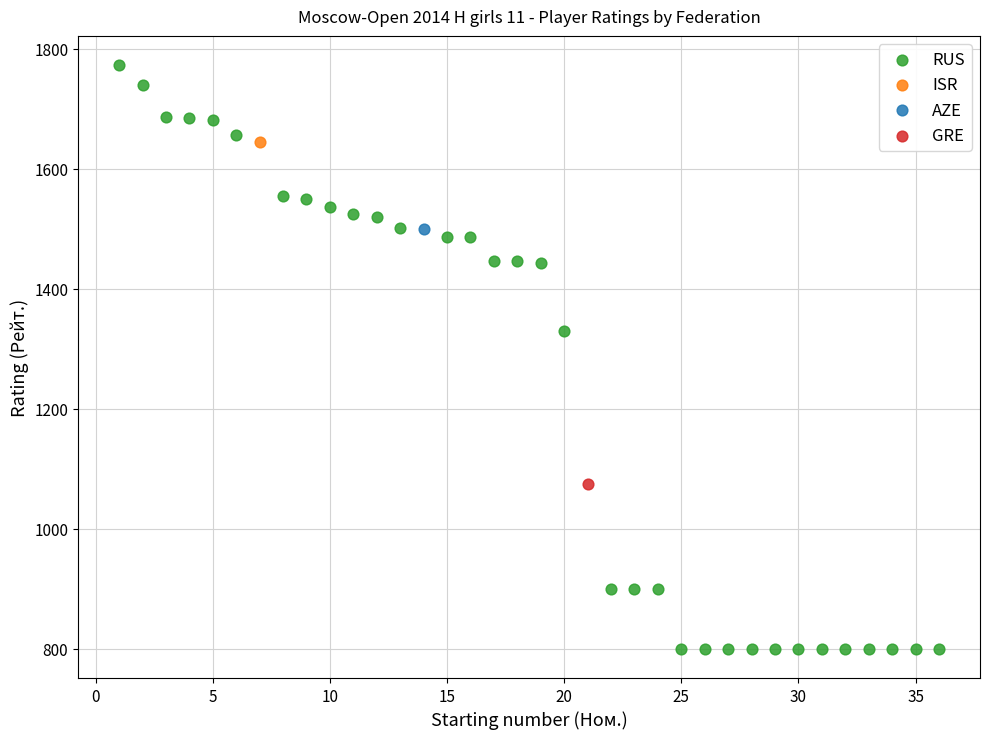

What are all the series names shown in the legend?

RUS, ISR, AZE, GRE